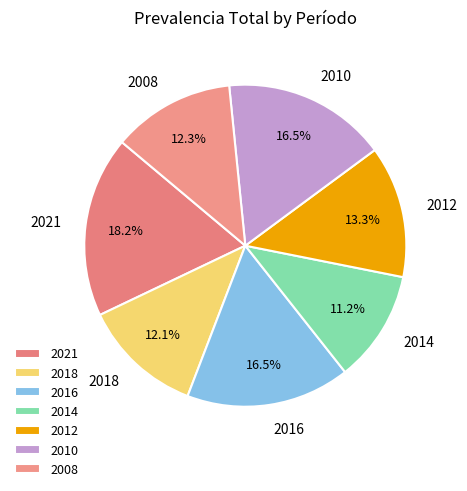

Is there any slice that represents more than half of the pie?

No